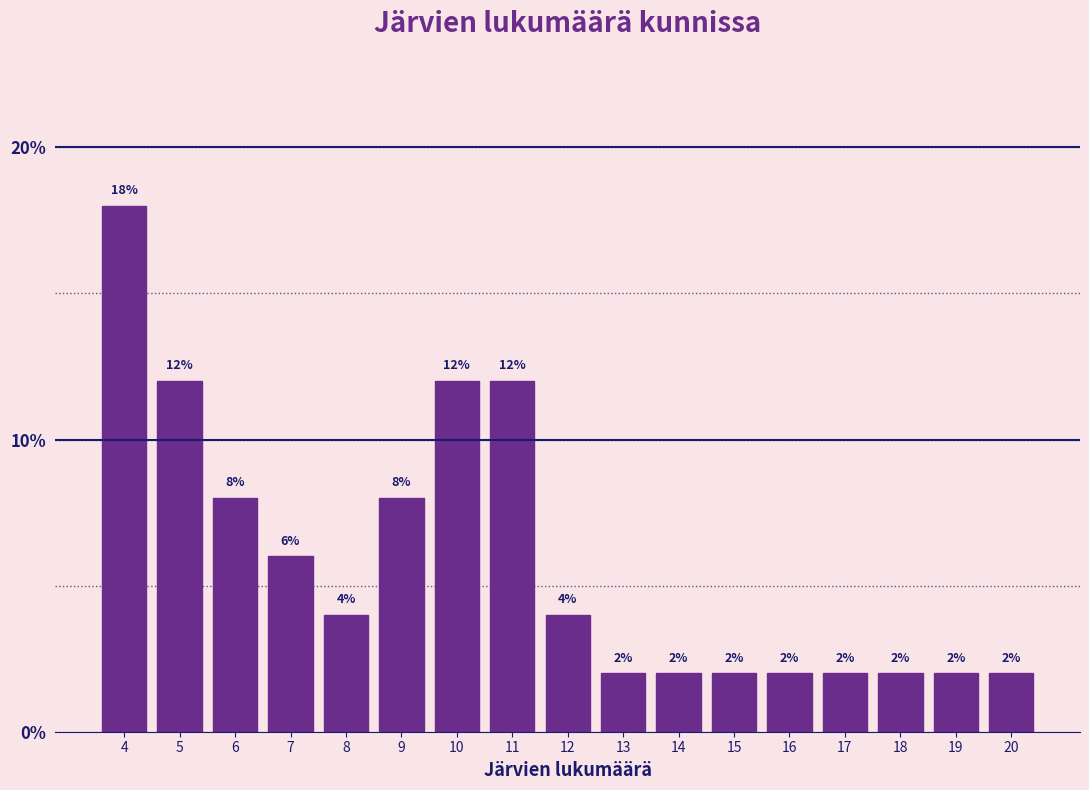

What is the height of the bar covering 15.5 to 16.5 on the x-axis?

2